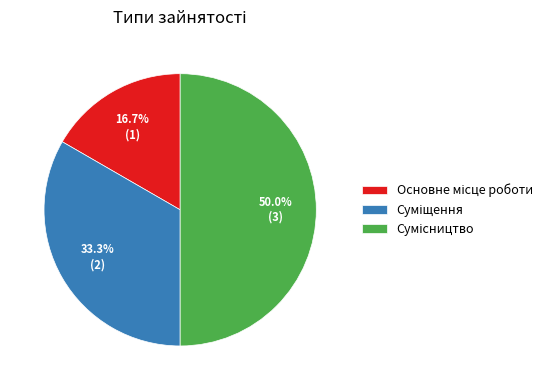

What percentage is the Основне місце роботи slice, to the nearest percent?

17%